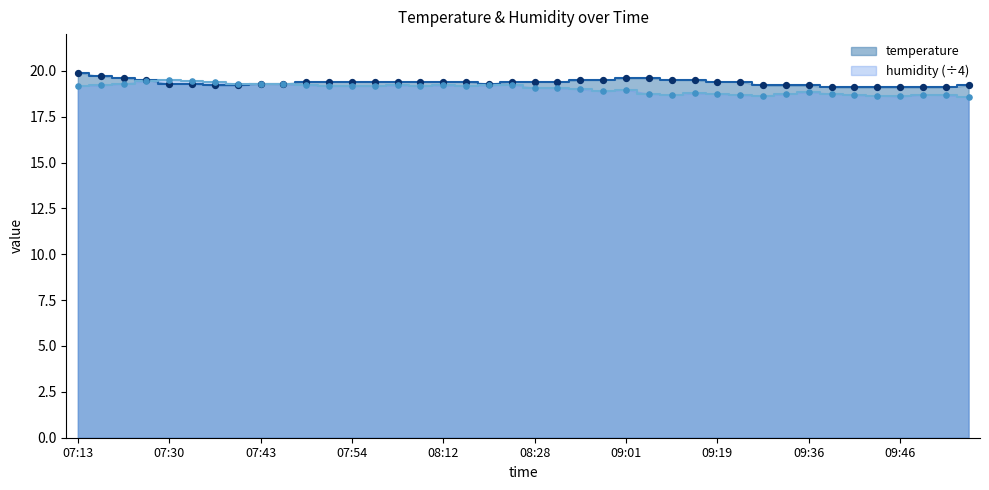

Which series has the largest total across all categories?

temperature